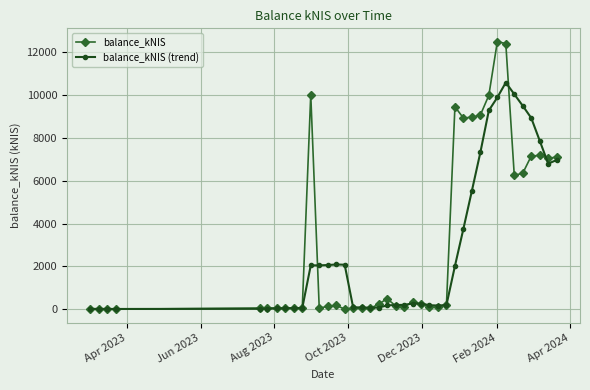

How many data points in balance_kNIS (trend) are less than 262?

20